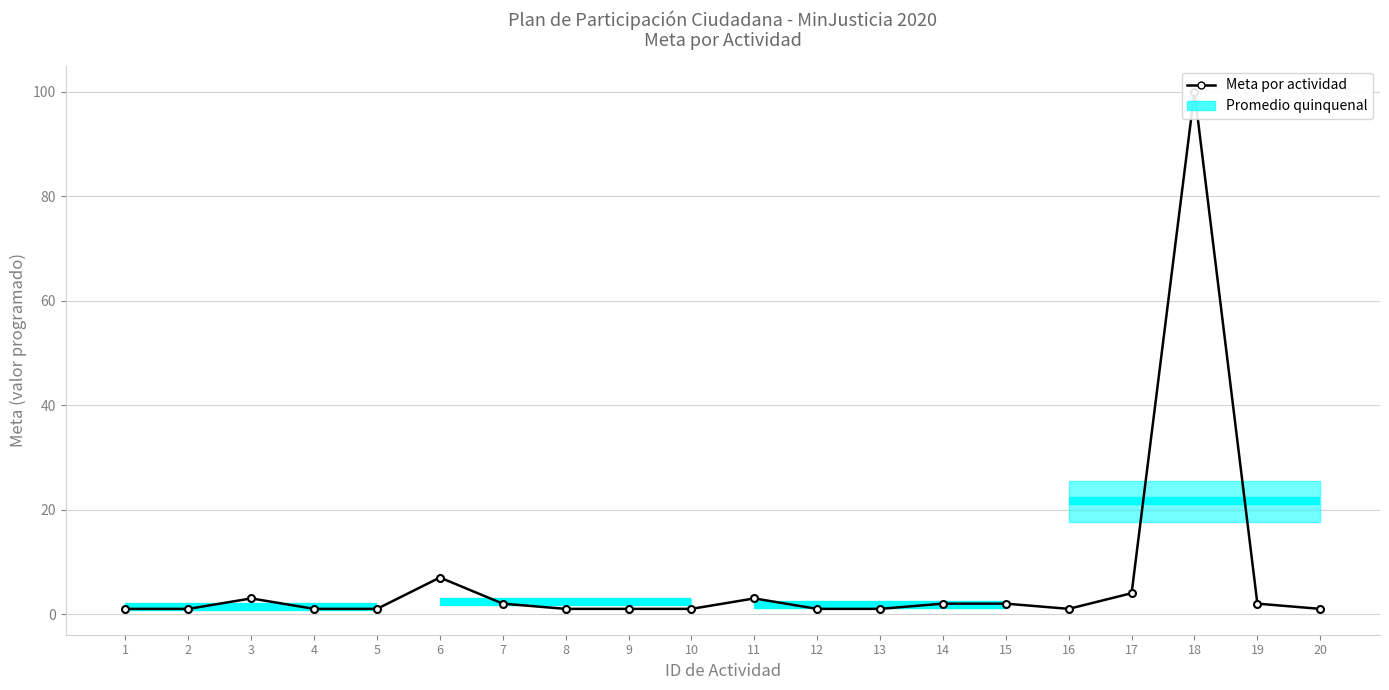

How many points are higher than both their immediate neighbors (excluding endpoints)?

4